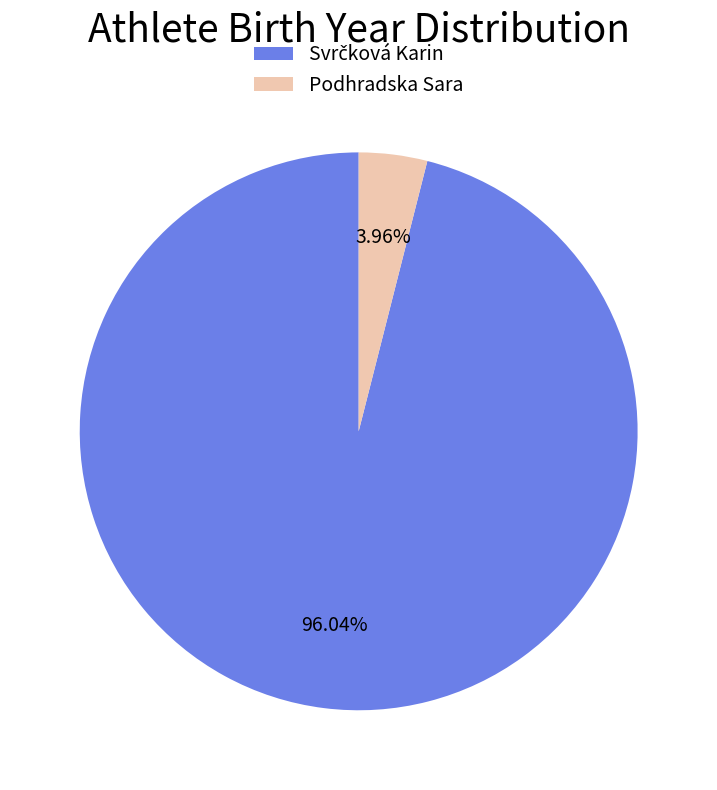

Which slice is the smallest?

Podhradska Sara